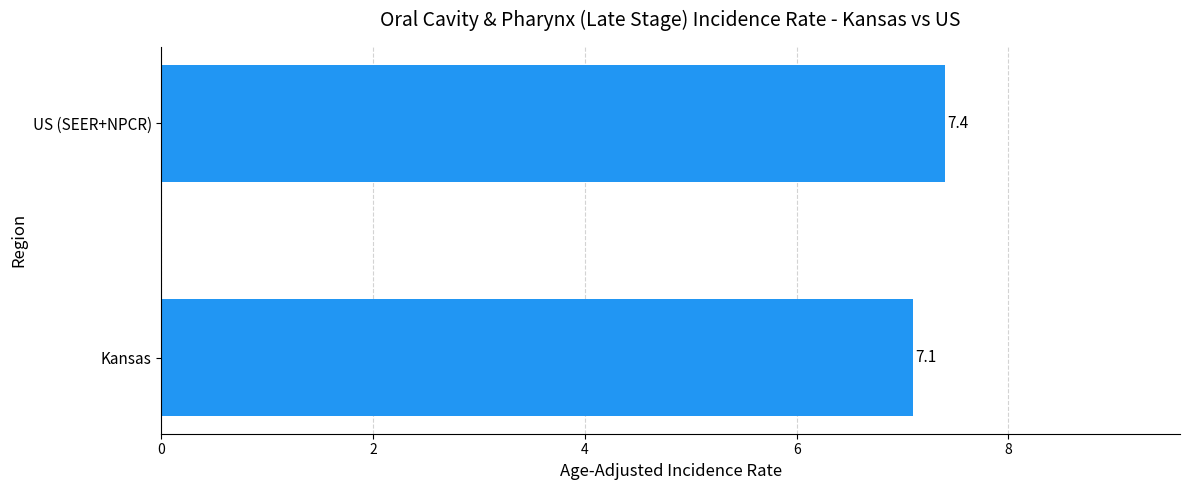

How many values are between 7 and 8?

2